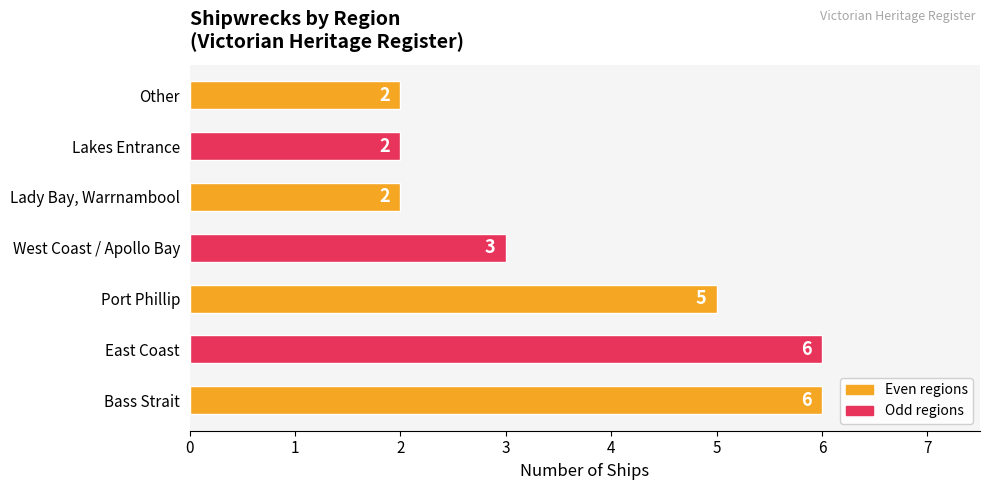

How many values are between 2 and 6?

7